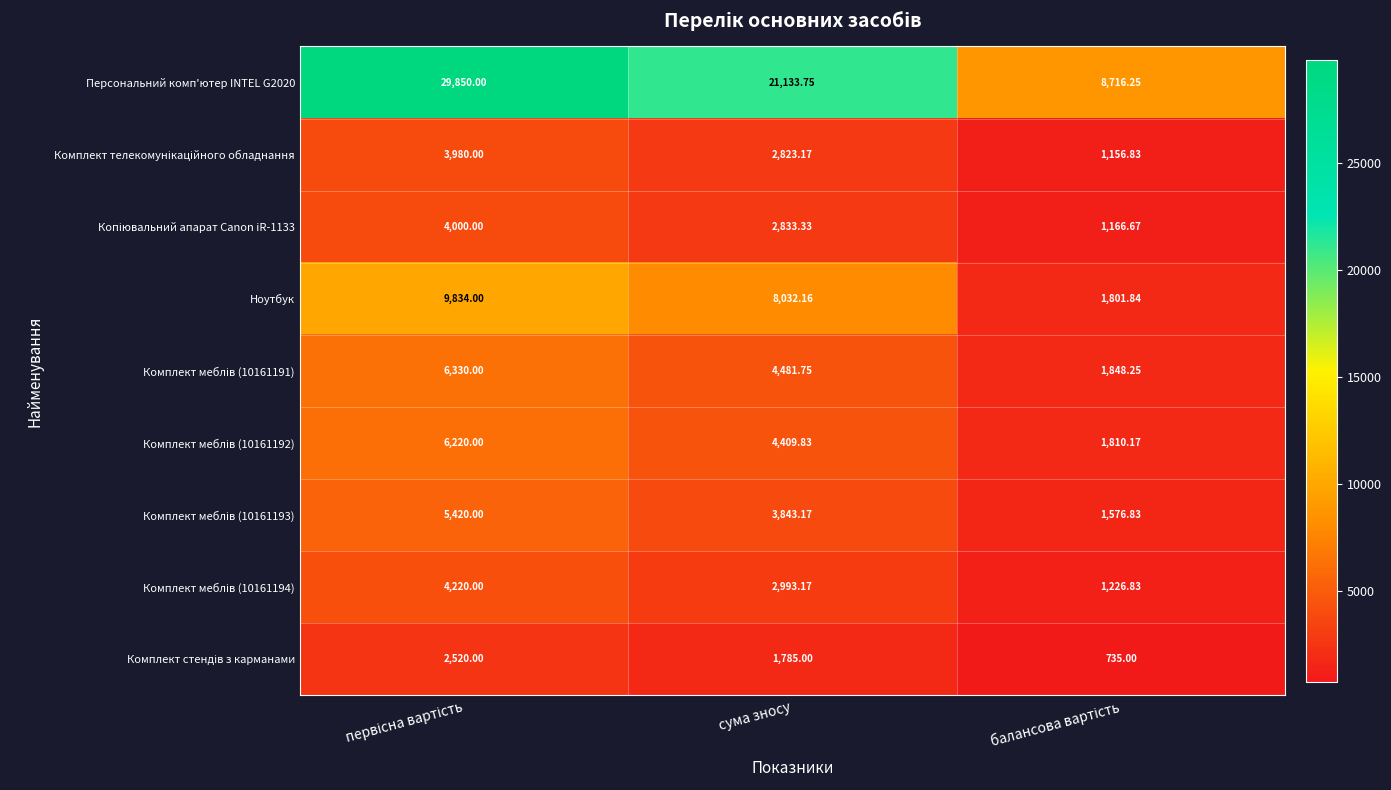

How many distinct data groups are displayed?

9